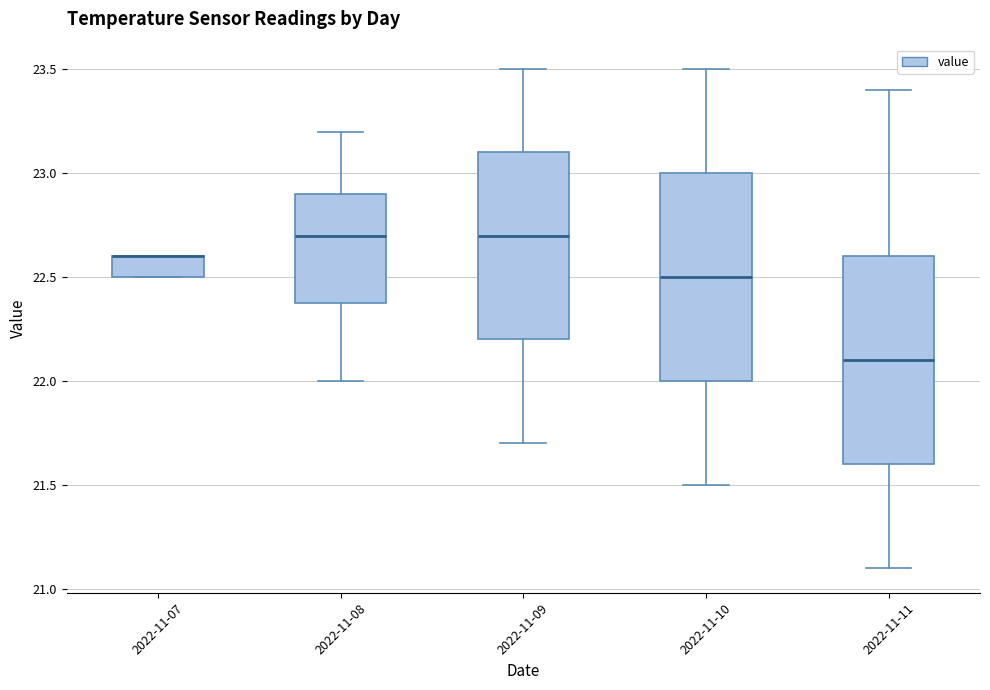

Where does the upper whisker of the box for 2022-11-10 end on the y-axis? The values are not printed on the chart, so give them approximately, as read against the axis.

23.5